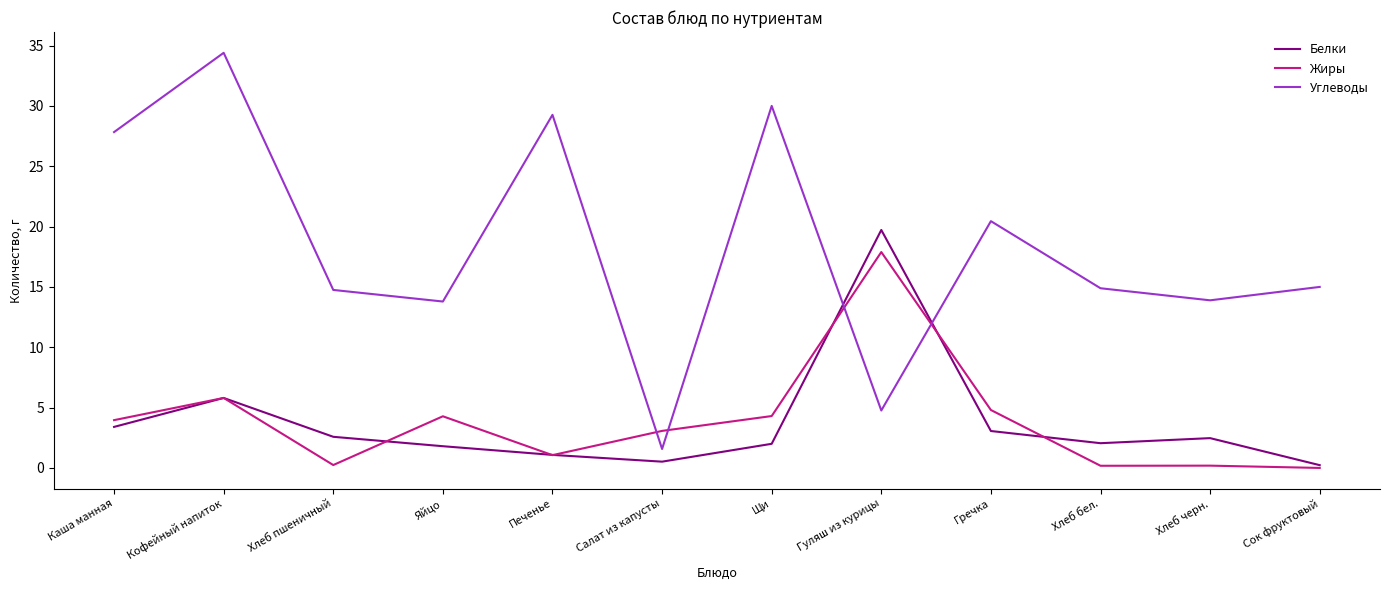

Which series has the largest total across all categories?

Углеводы